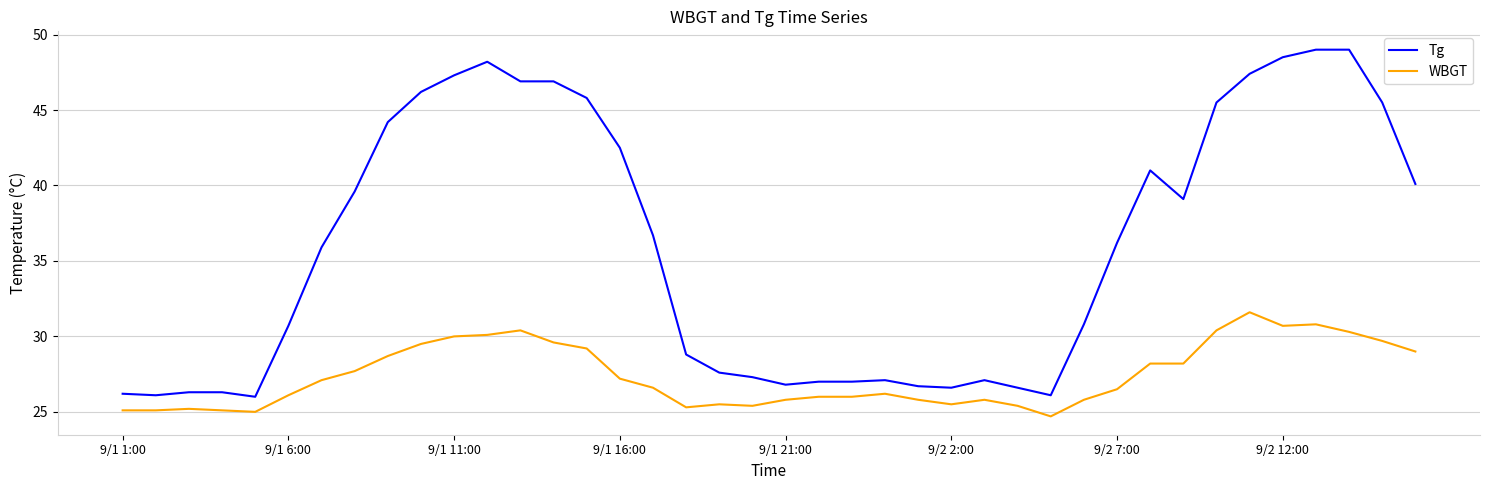

List the series in order of their peak value, lowest first.

WBGT, Tg